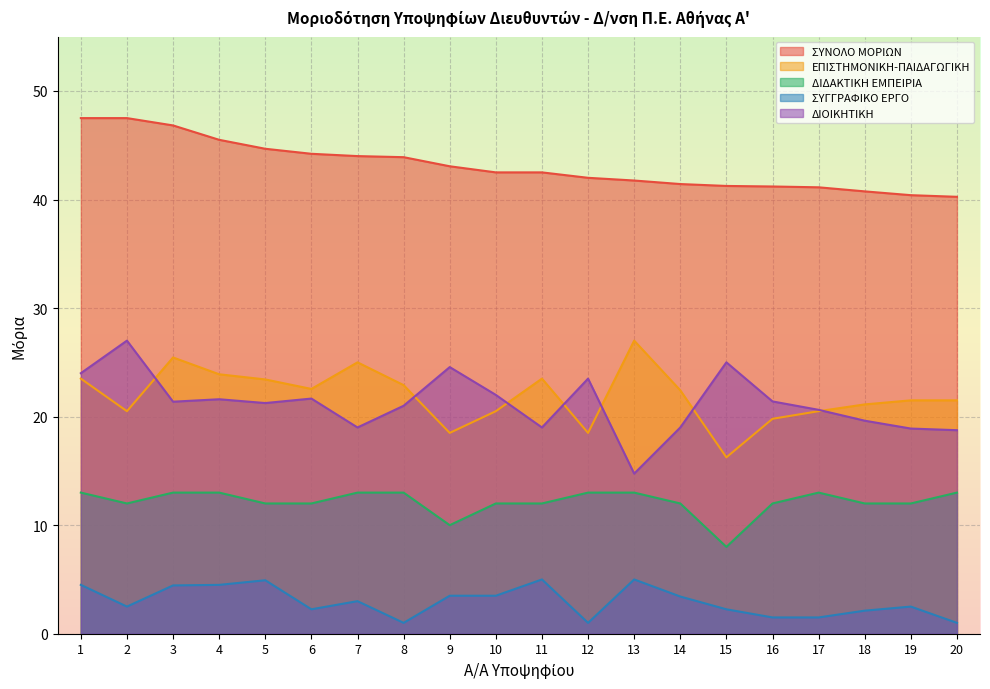

How many lines are shown in the chart?

5